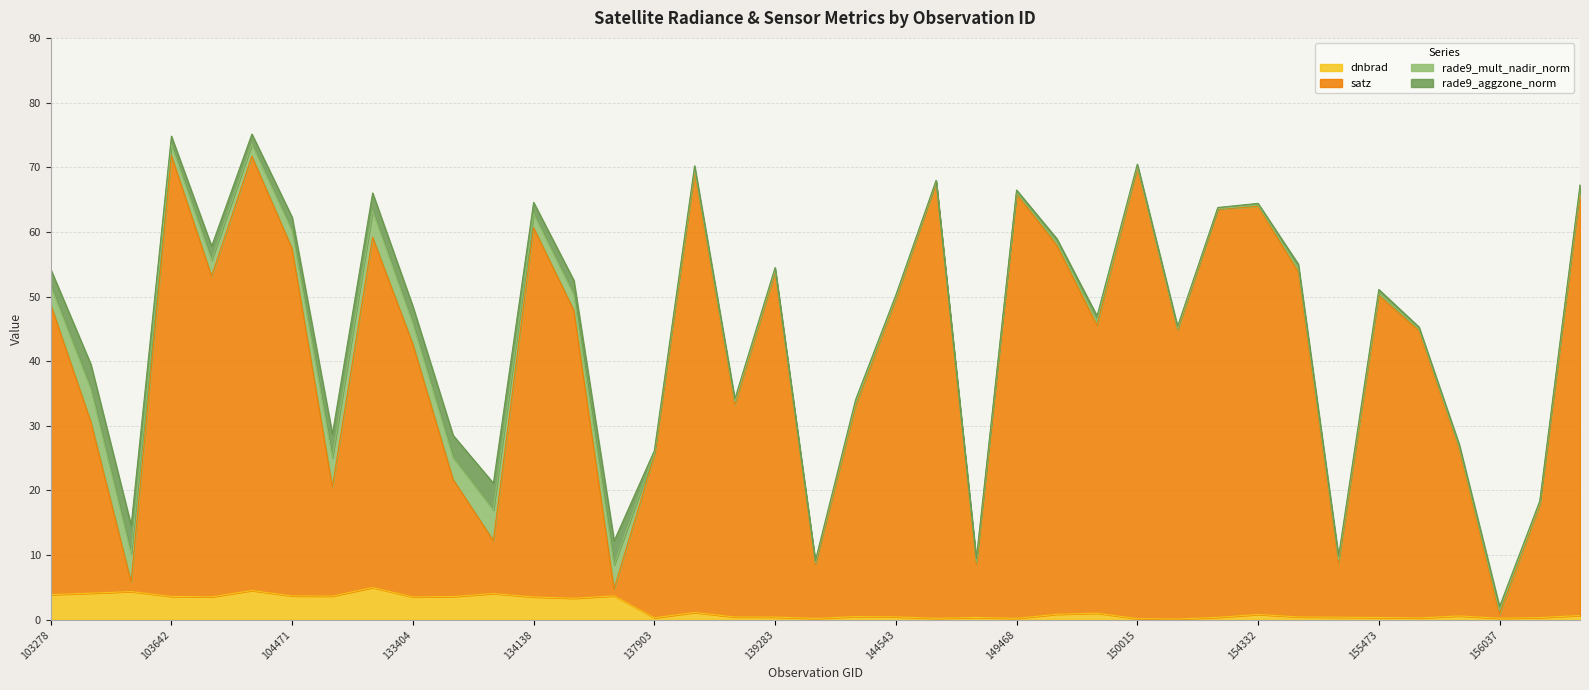

At how many categories does at least one series exceed 64?

7